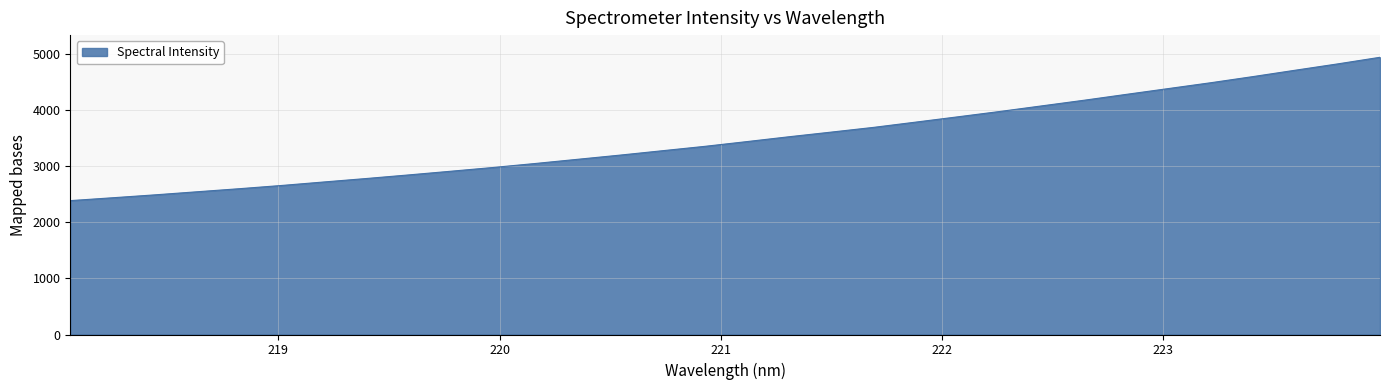

What is the smallest value displayed?

2384.5